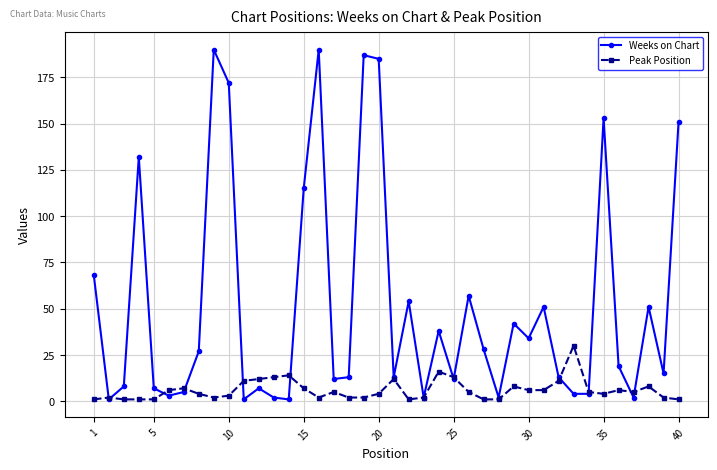

Rank the series by their maximum value, from lowest to highest.

Peak Position, Weeks on Chart